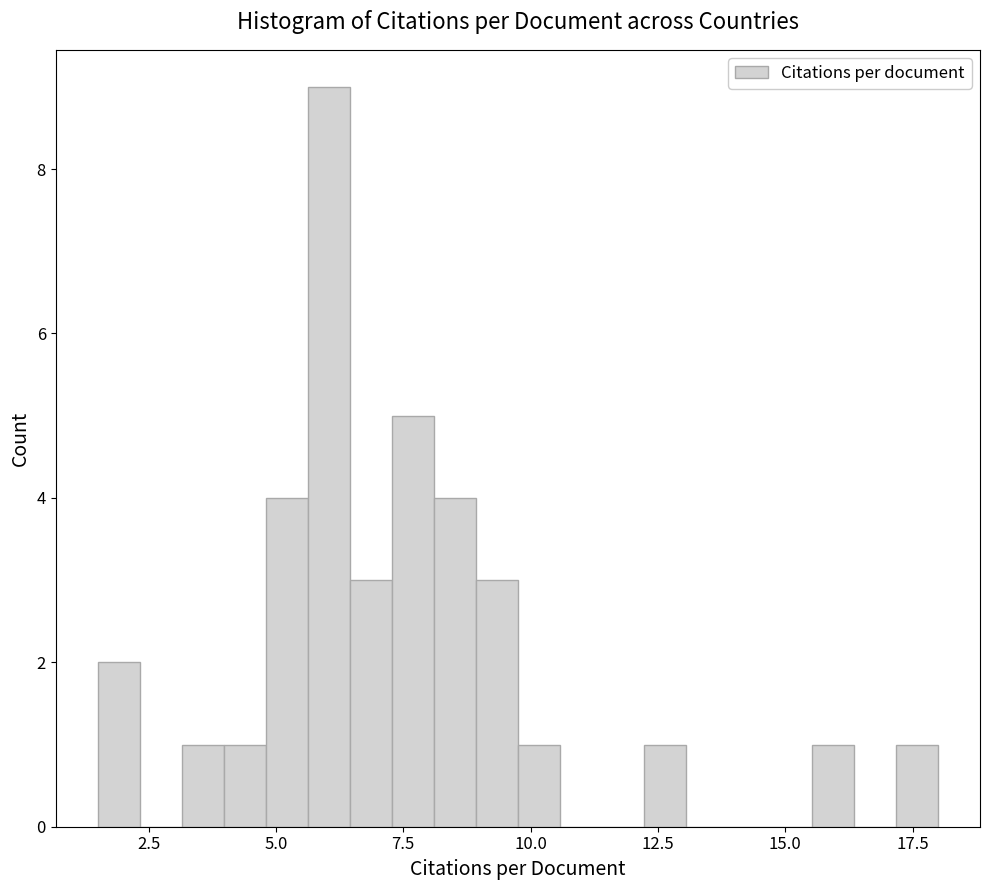

Read against the x-axis, roughly where is the centre of the tallest bar?

6.0